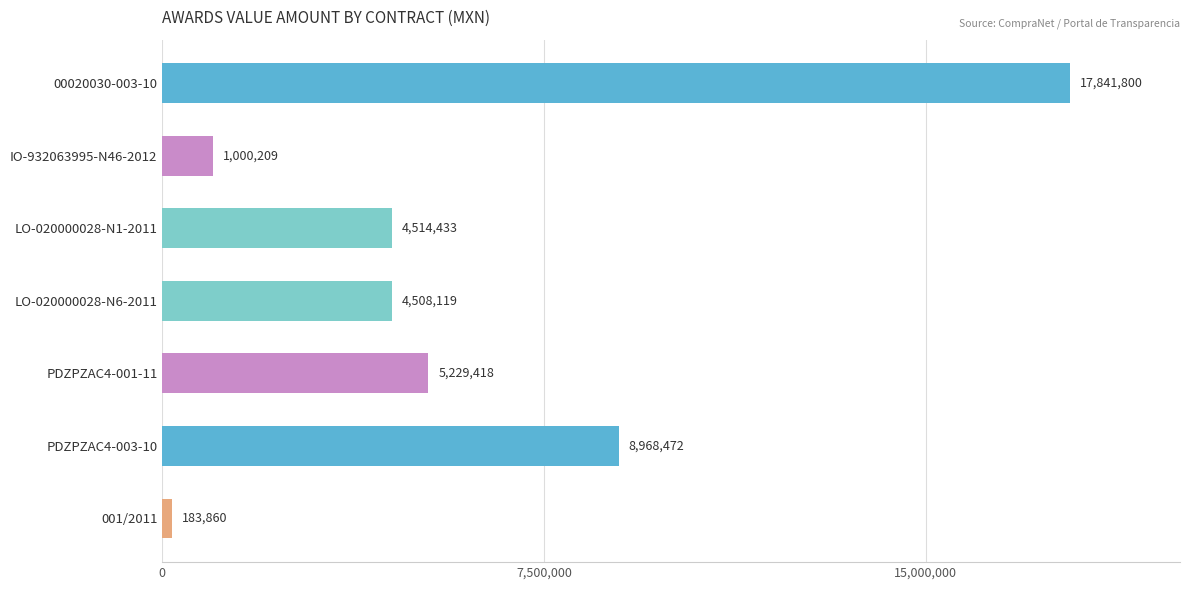

What is the value of the 3rd bar from the top?

4514433.5